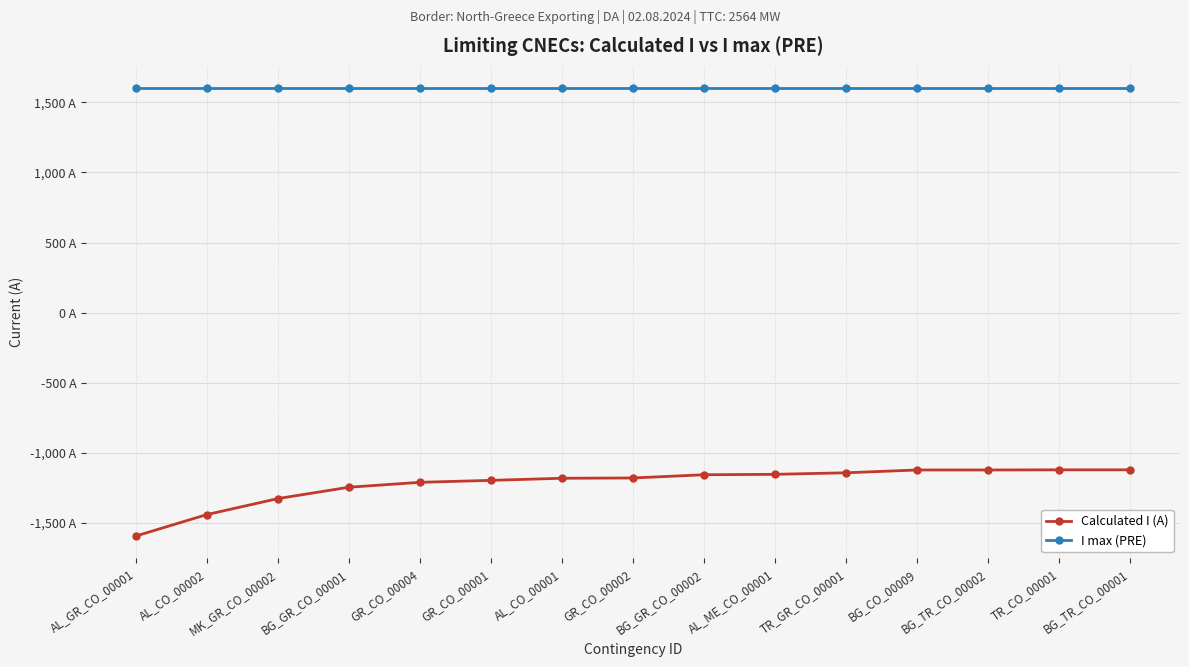

What position from the left is AL_ME_CO_00001?

10